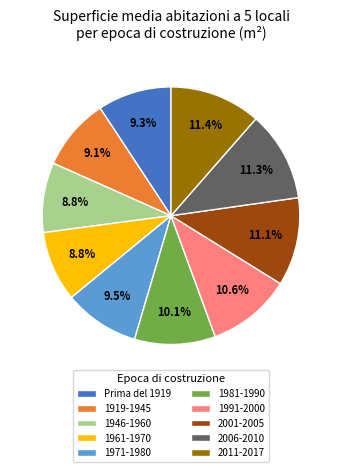

How many segments does this pie chart have?

10